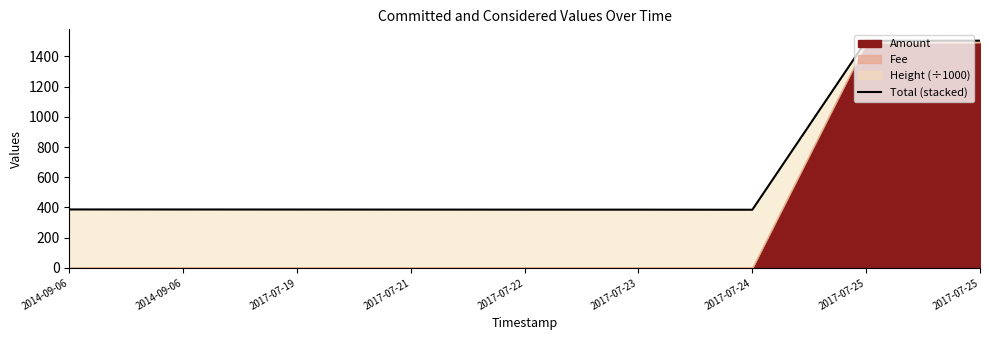

How many points are lower than both their immediate neighbors (excluding endpoints)?

1